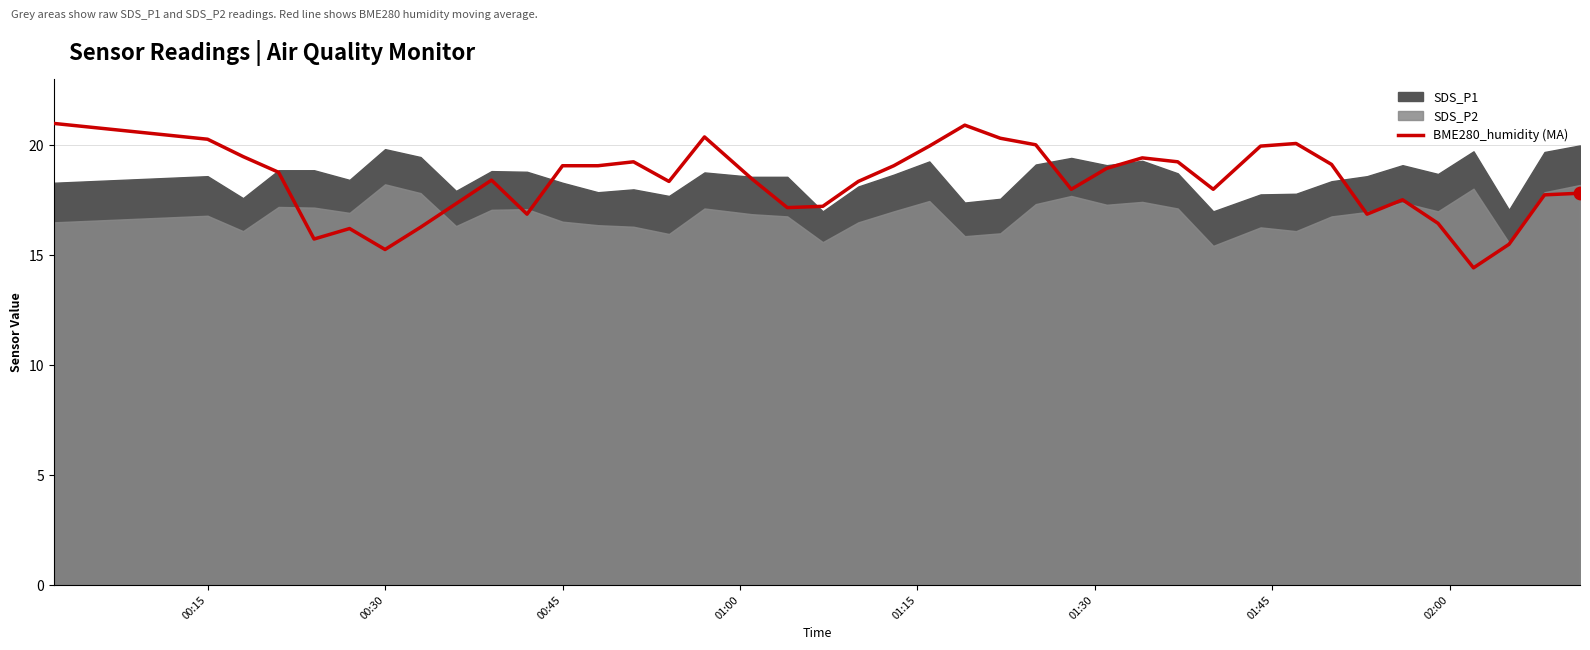

The BME280_humidity (MA) series shows 19.1 at 00:45. True or false?

True